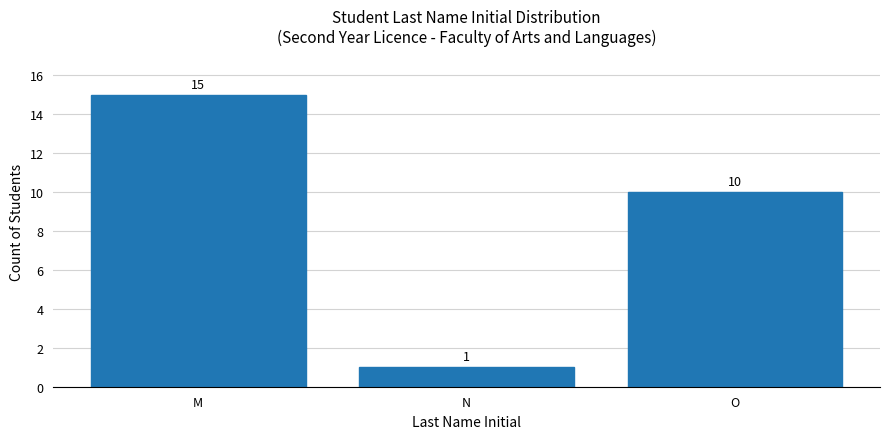

Rank the categories by value from highest to lowest.

M, O, N